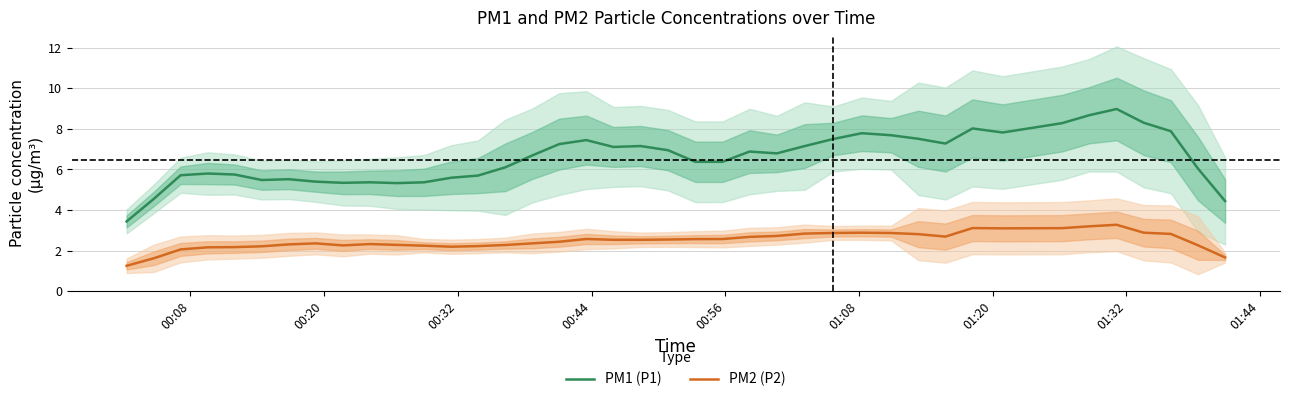

What is the highest value of the PM1 (P1) series?

9.0